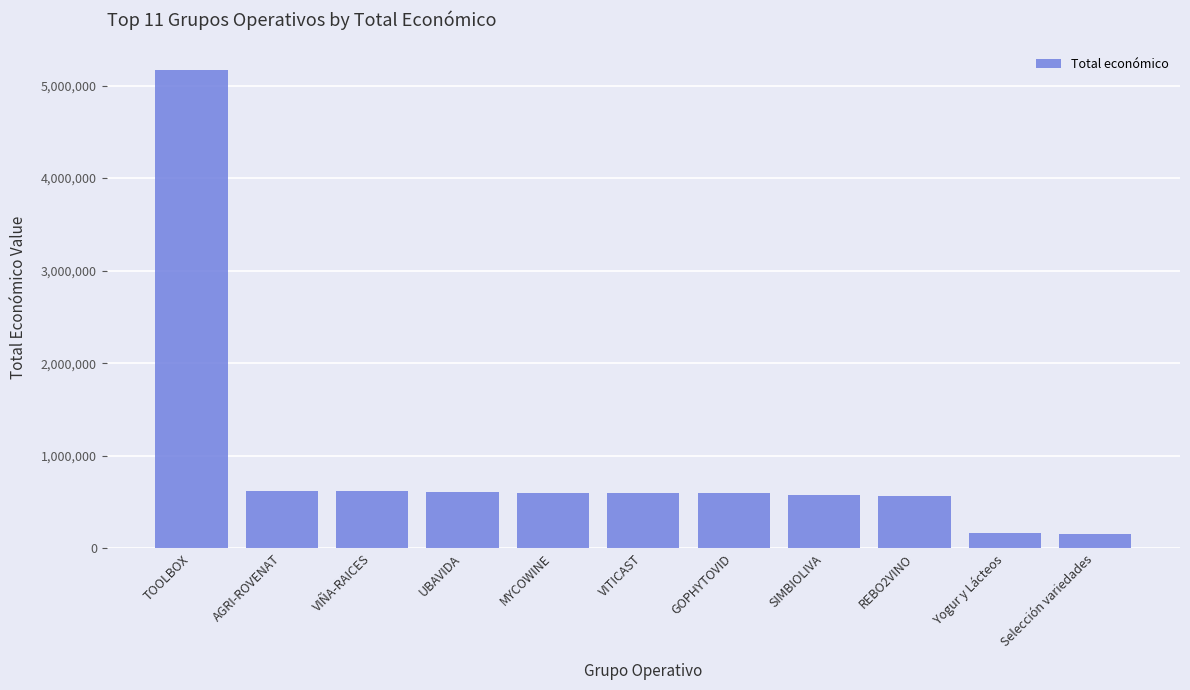

What is the change in value from AGRI-ROVENAT to SIMBIOLIVA?

-36223.0